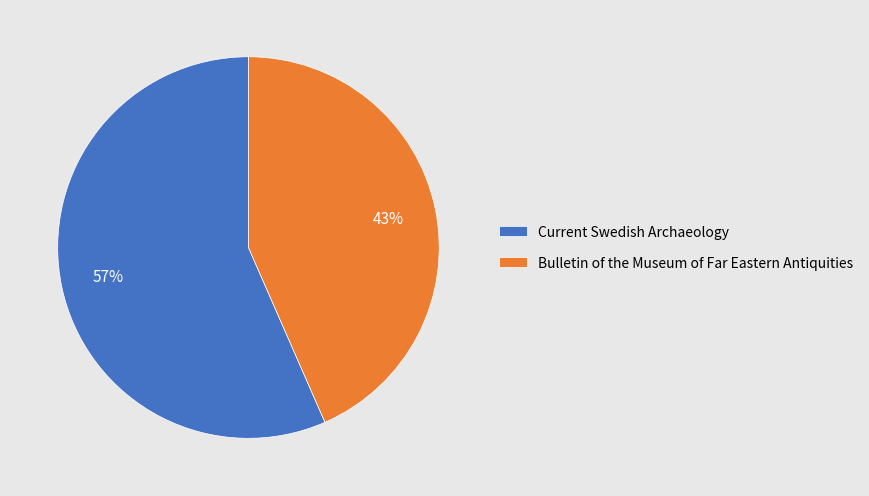

Which category accounts for the majority?

Current Swedish Archaeology